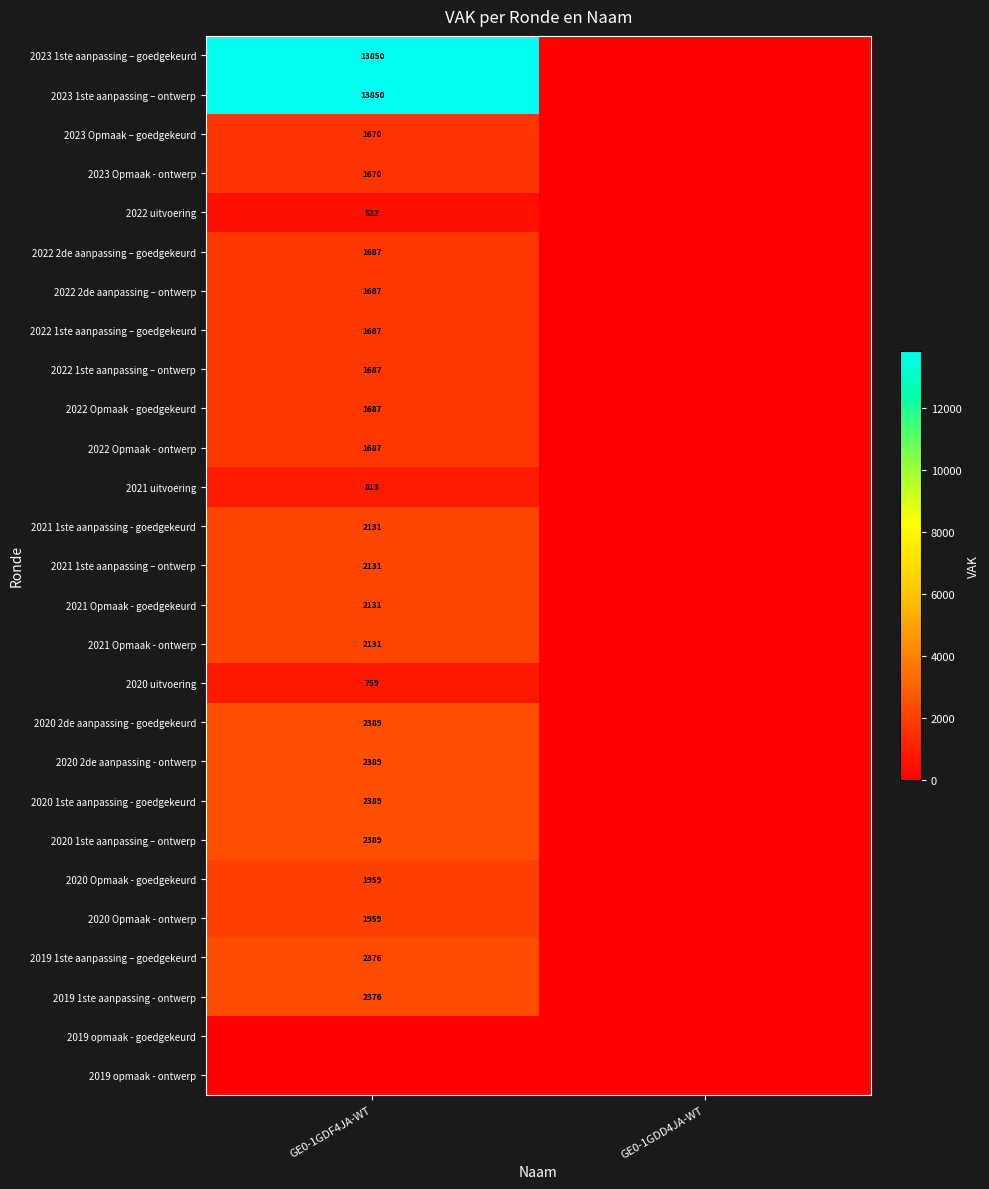

True or false: 2021 uitvoering has a value of 1329 at GE0-1GDF4JA-WT.

False